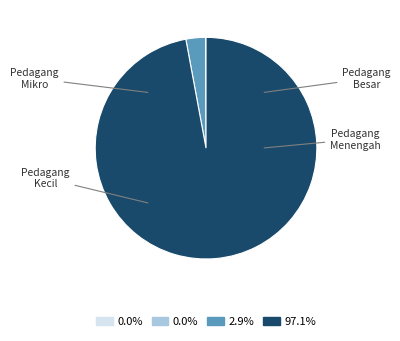

The Pedagang Menengah slice represents 0% of the pie. True or false?

True